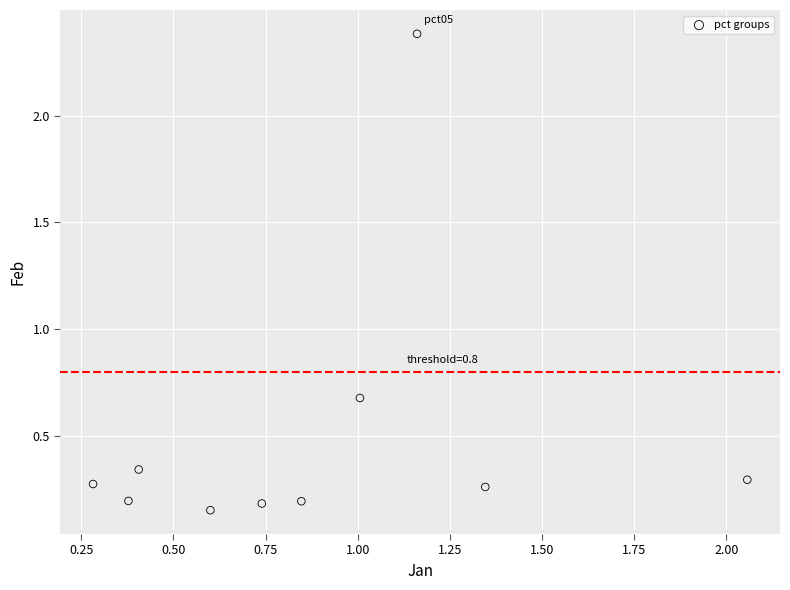

What is the range of Y values (max minus min)?

2.2